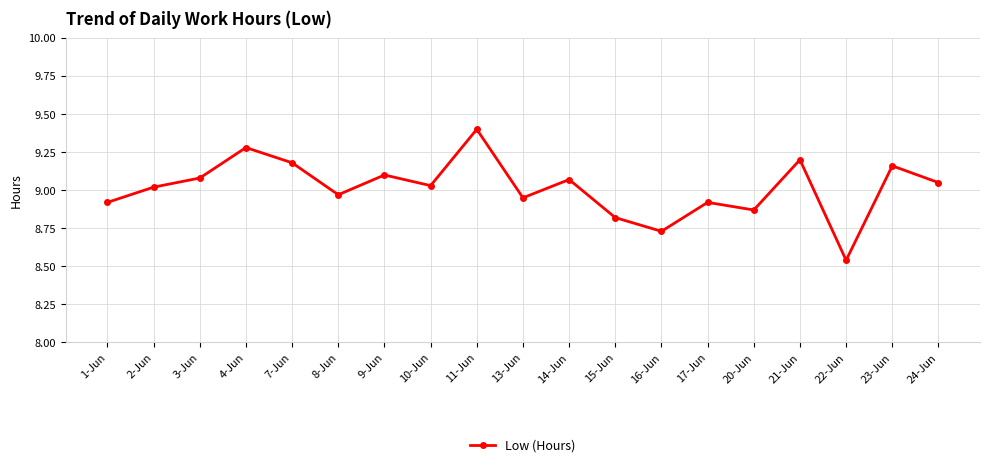

What position from the left is 11-Jun?

9